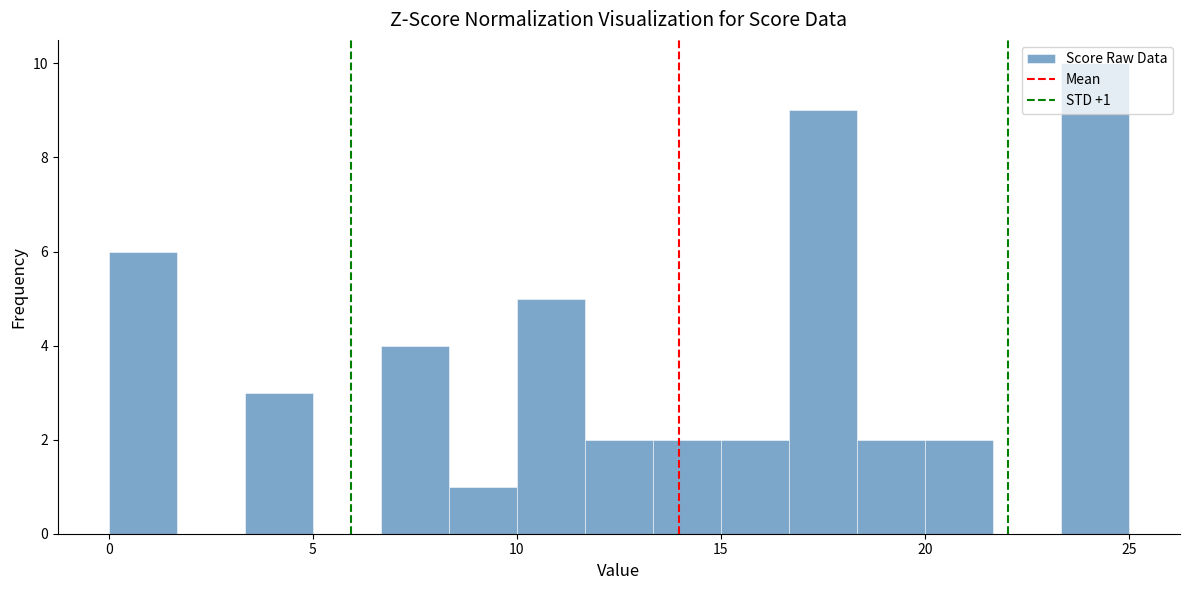

Read against the x-axis, roughly where is the centre of the tallest bar?

24.0